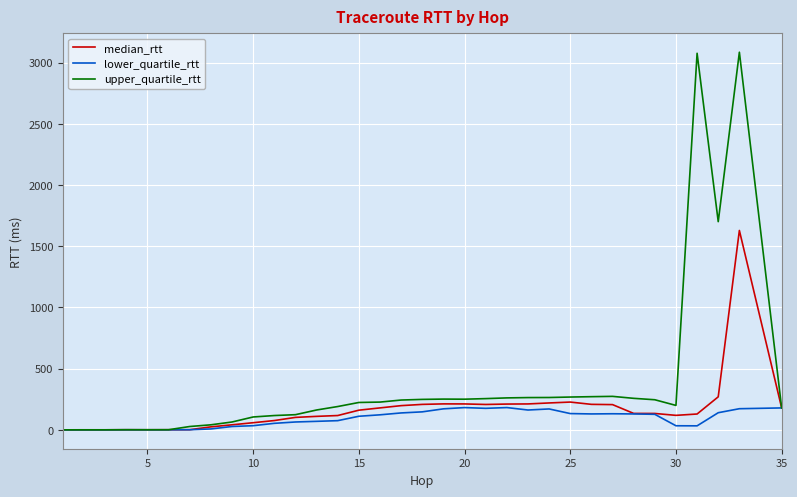

What is the average value of the upper_quartile_rtt series?

378.7